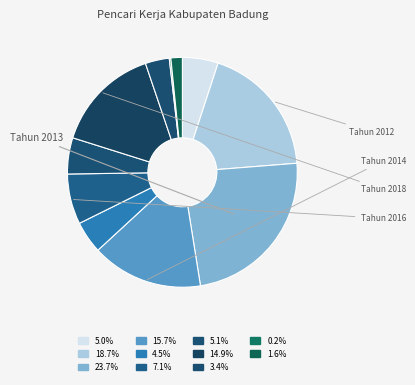

To the nearest percent, what is the difference between the largest and smallest slice percentages?

24%